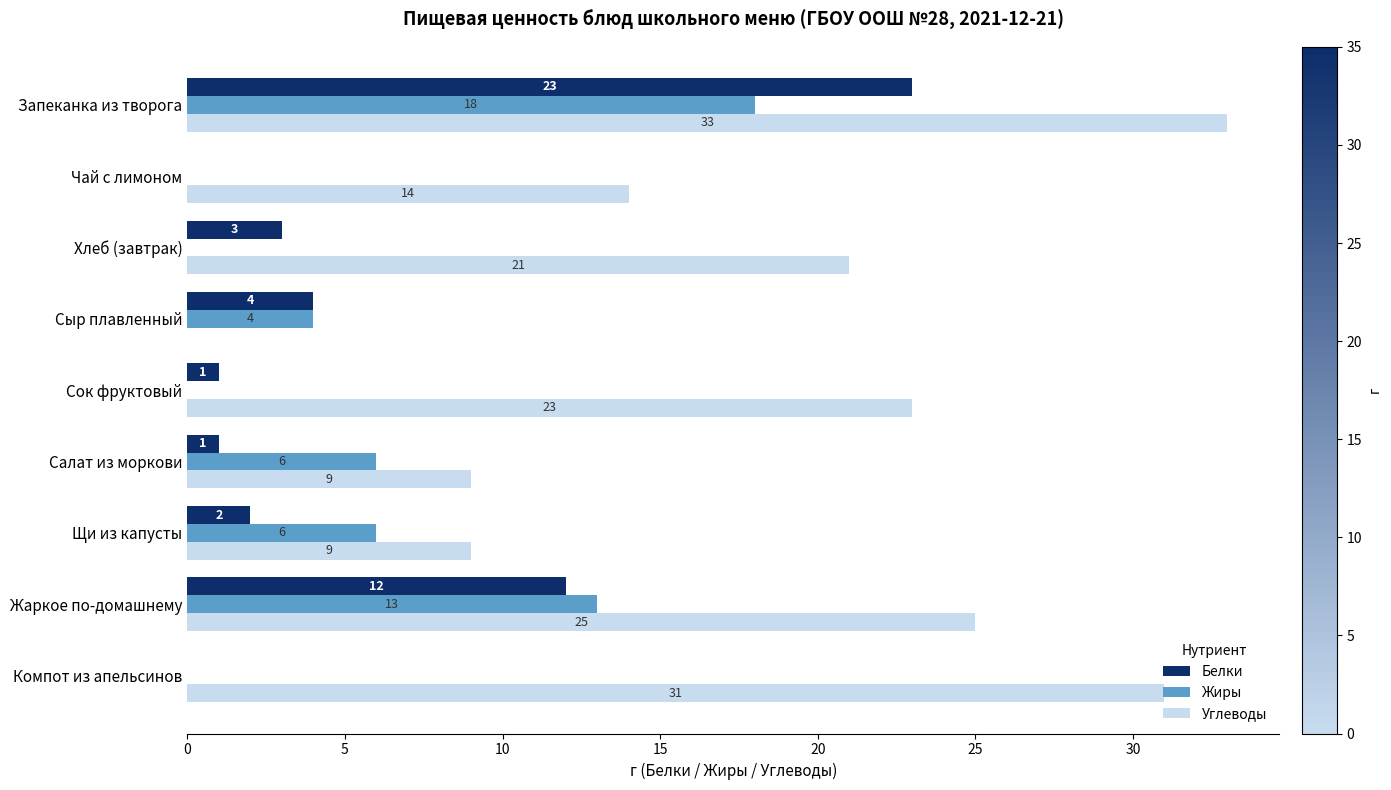

Is it true that Жиры equals 4 at Сыр плавленный?

True